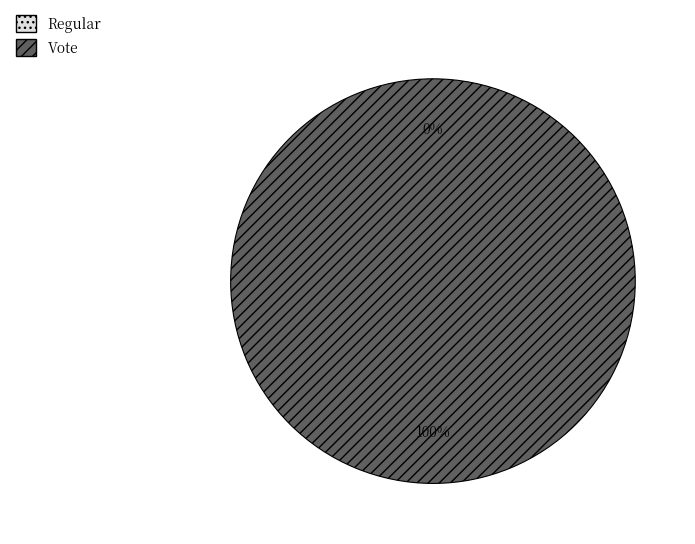

What percentage is the Vote (io_index=2) slice, to the nearest percent?

100%